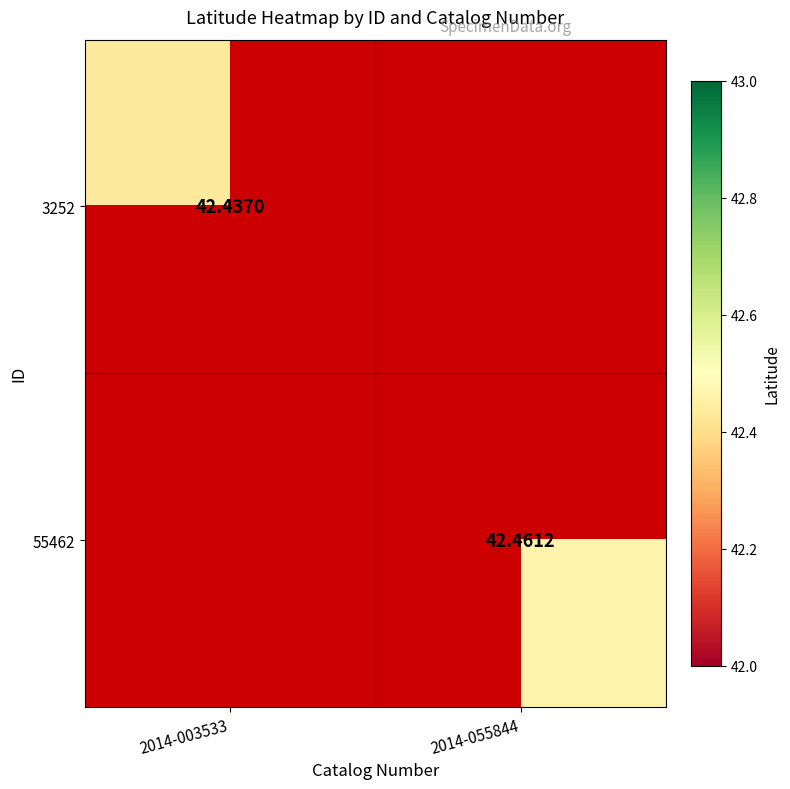

List the labels in order of 55462 value, largest first.

2014-003533, 2014-055844